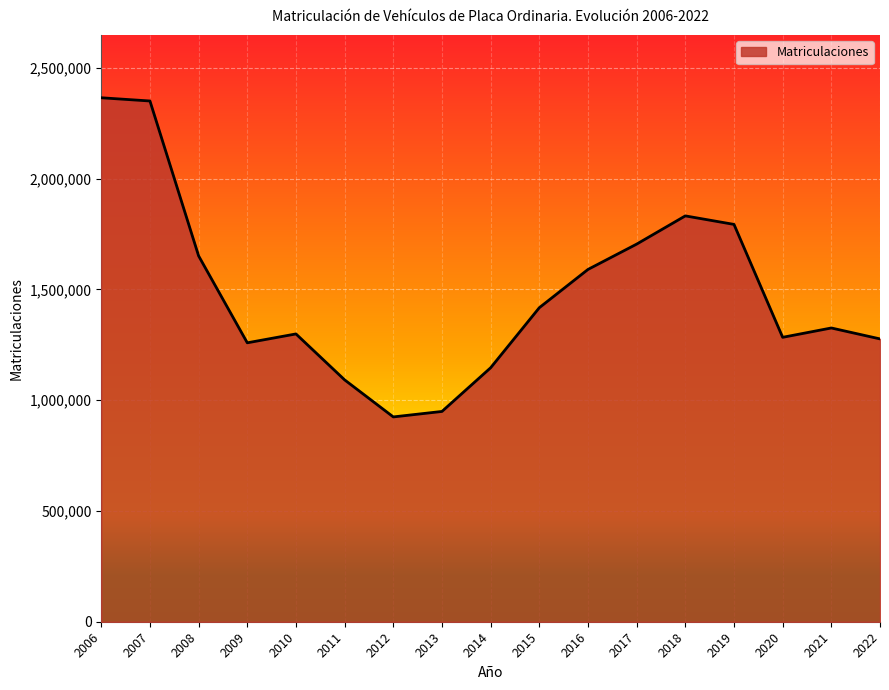

The value at 2014 is 426852. True or false?

False